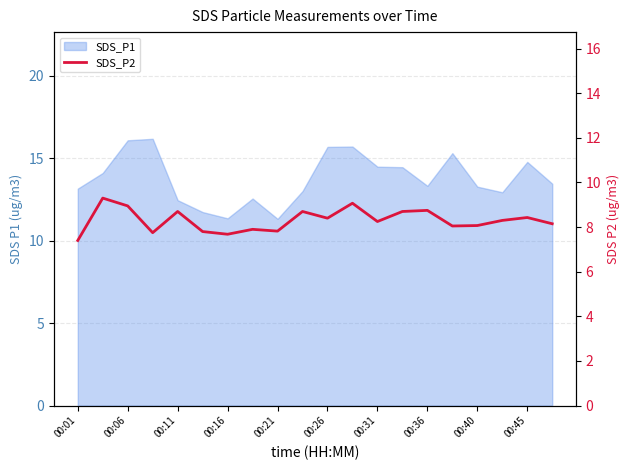

At which category does the chart reach its minimum across all series?

00:01